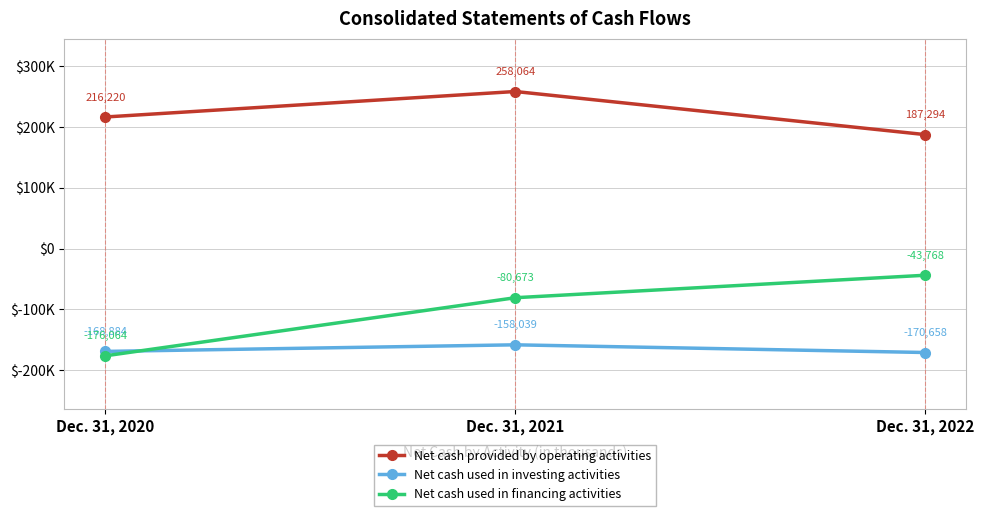

Is the value of Net cash used in investing activities at Dec. 31, 2020 greater than the value of Net cash used in financing activities at Dec. 31, 2020?

Yes